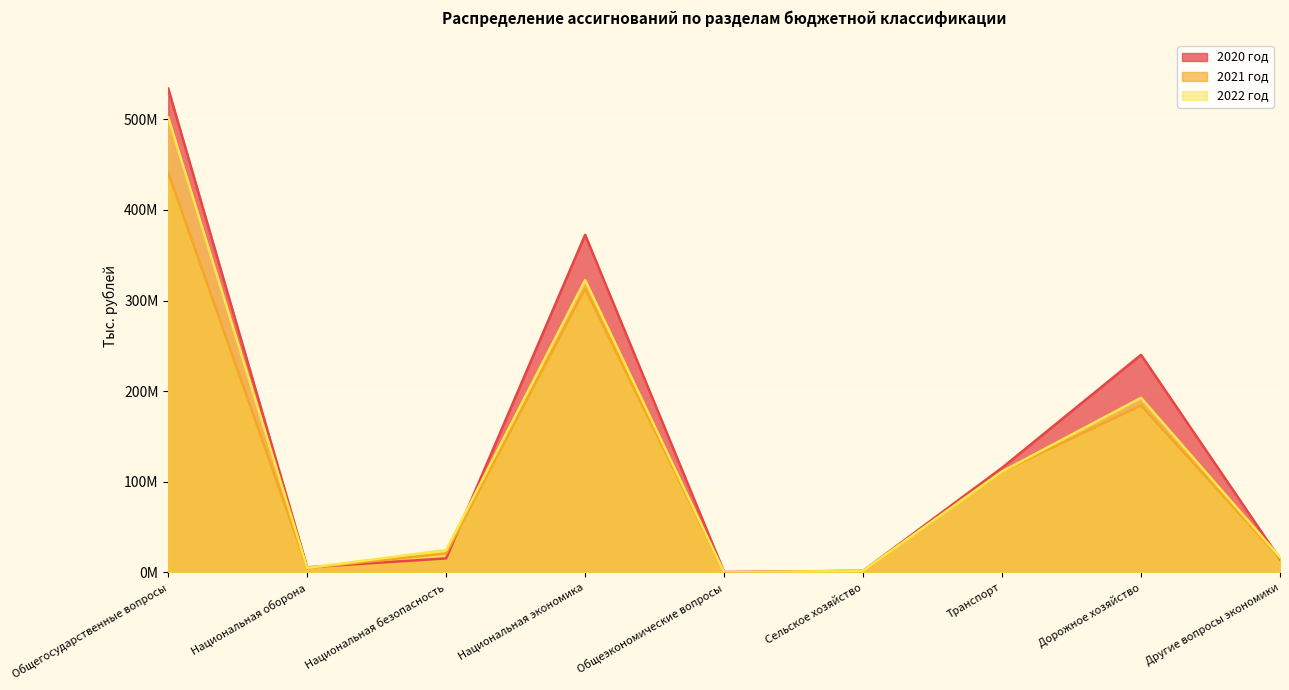

What is the total value across all series at Сельское хозяйство?

5382000.0